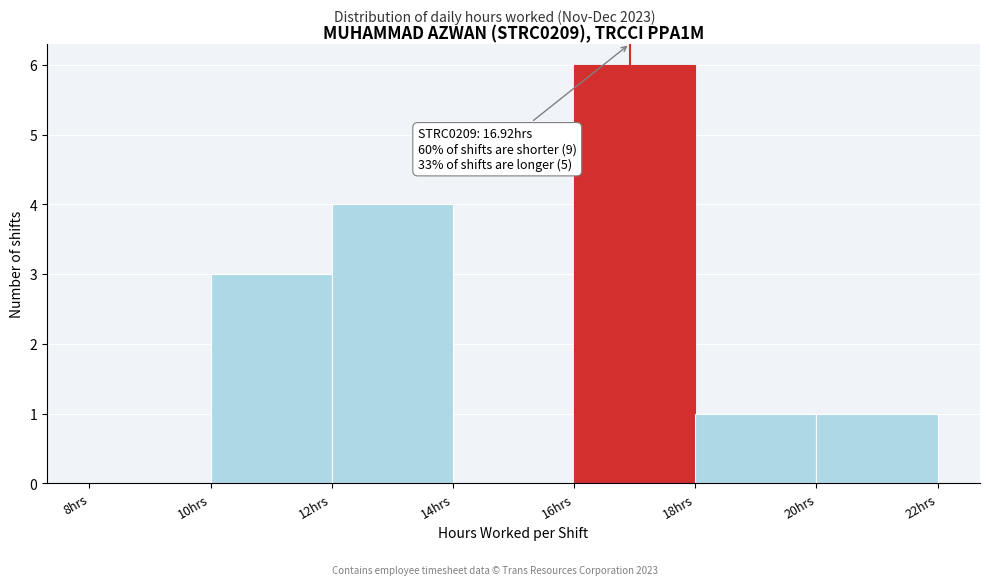

Over which range of the x-axis is the bar tallest?

16 to 18